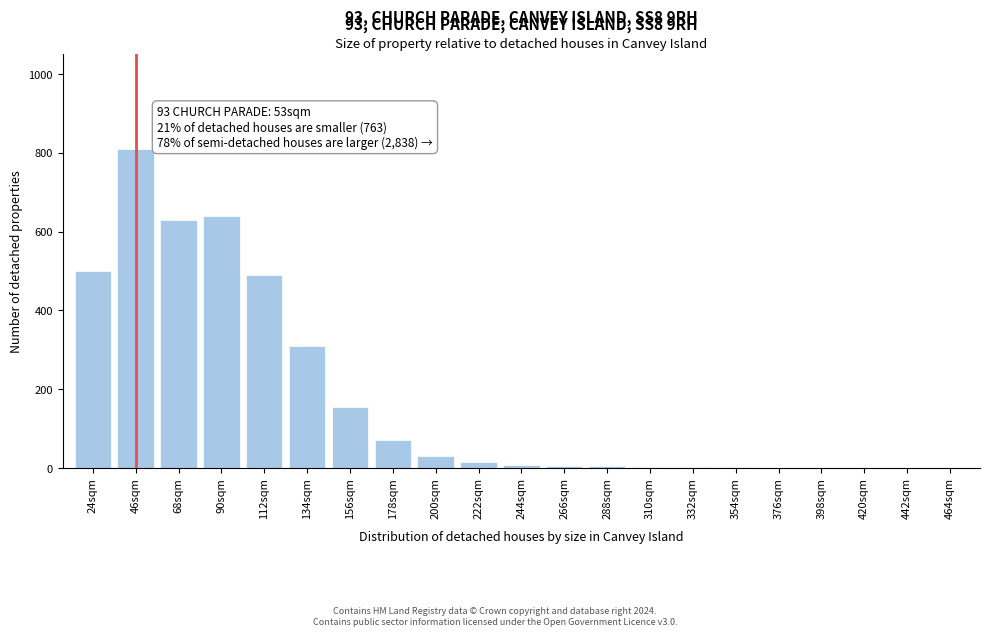

The chart shows a value of 1 at 398sqm. True or false?

True